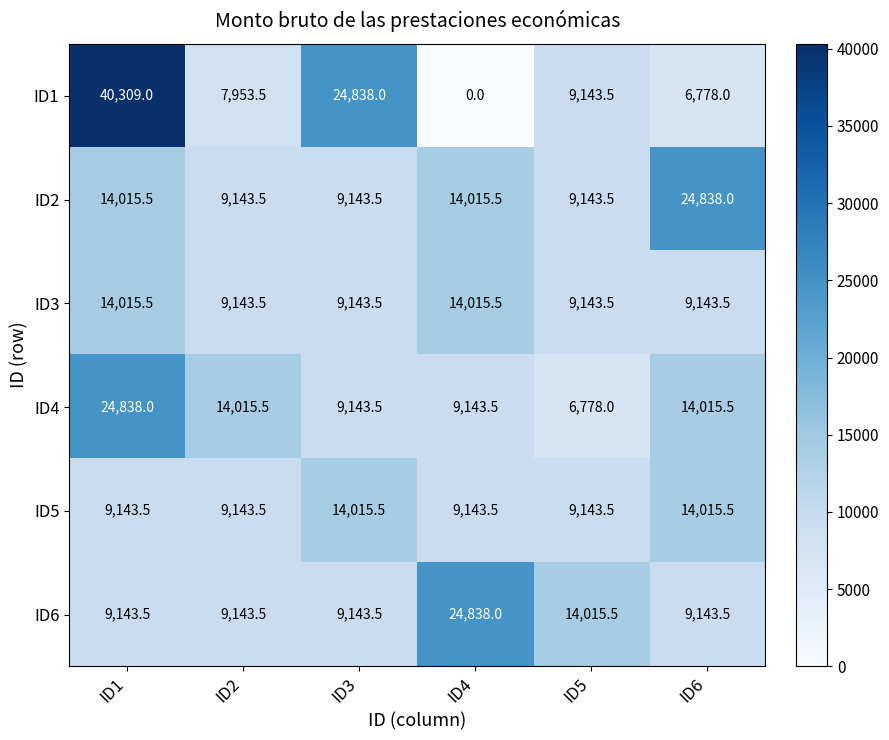

Between ID3 and ID6, which series saw the biggest shift?

ID1